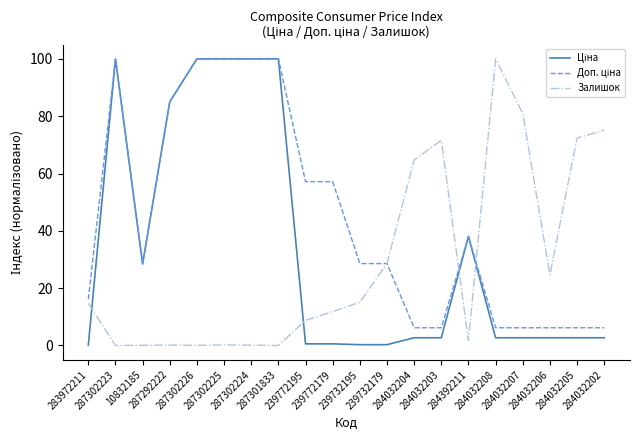

Does the chart display data point markers on the line(s)?

No